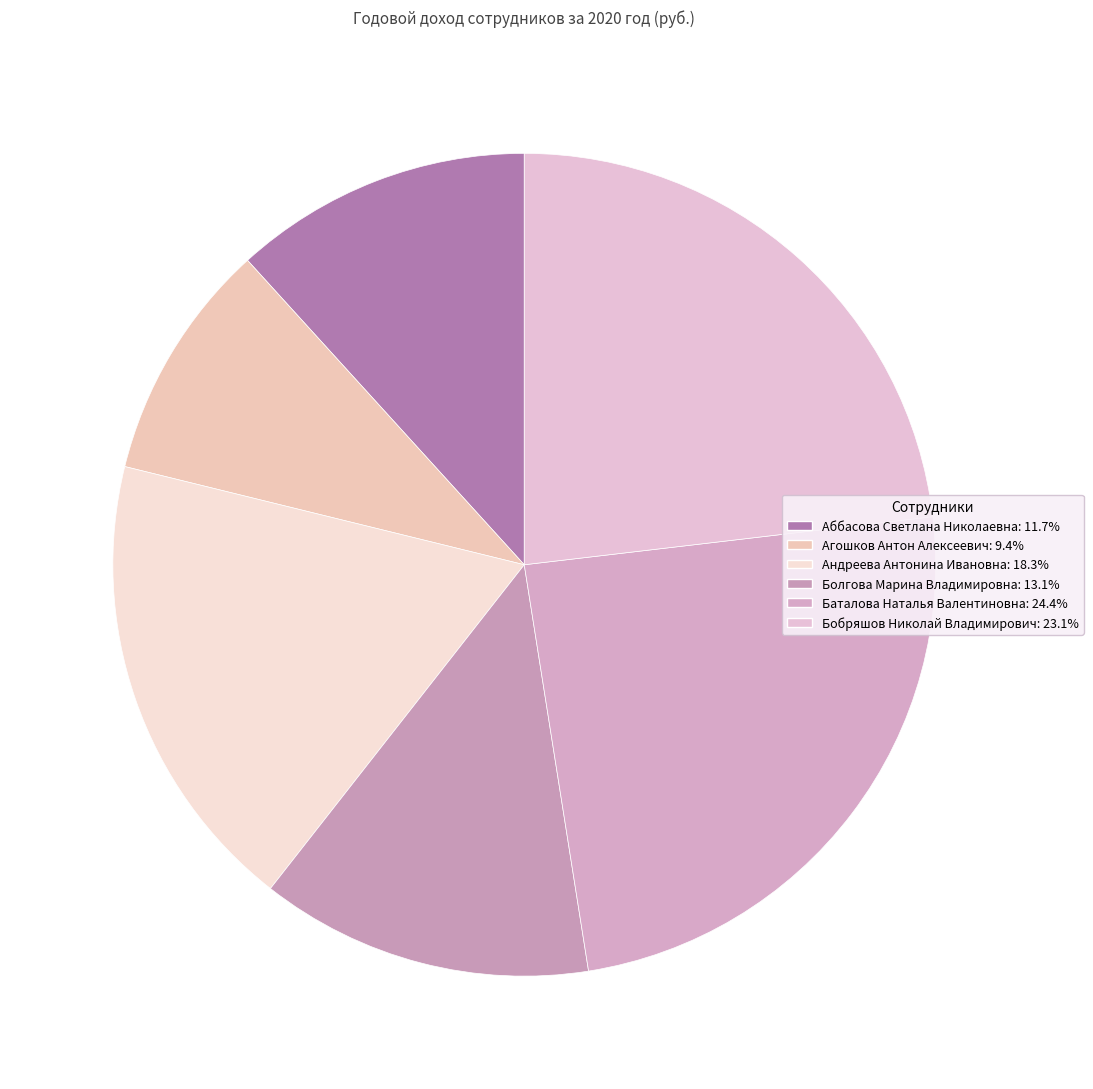

What is the ratio of the value at Агошков Антон Алексеевич to the value at Баталова Наталья Валентиновна?

0.4